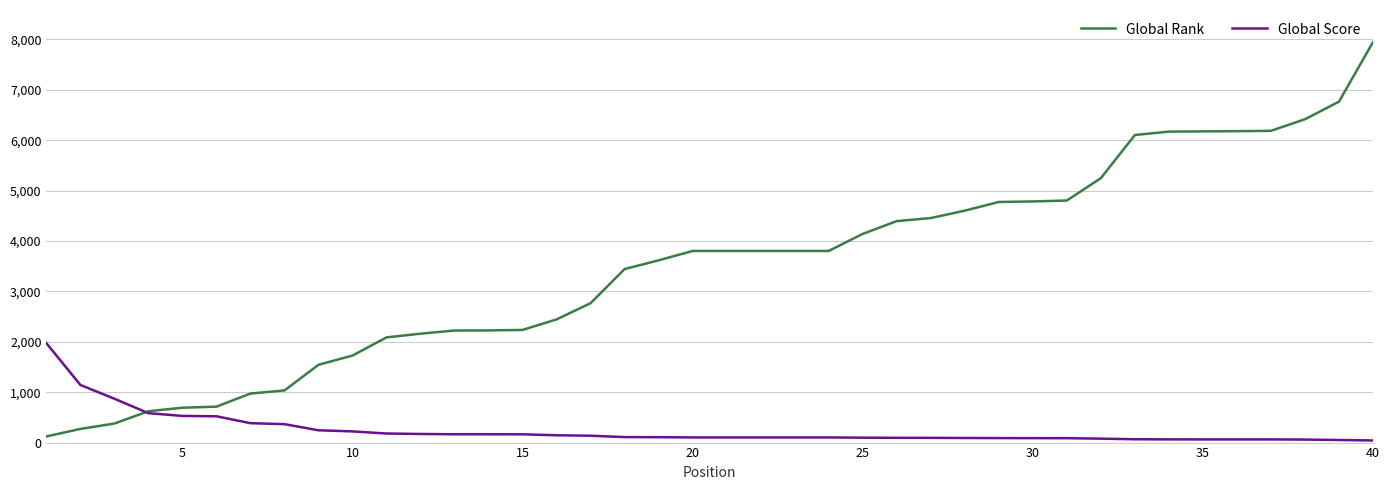

Which series has the largest range (max minus min)?

Global Rank